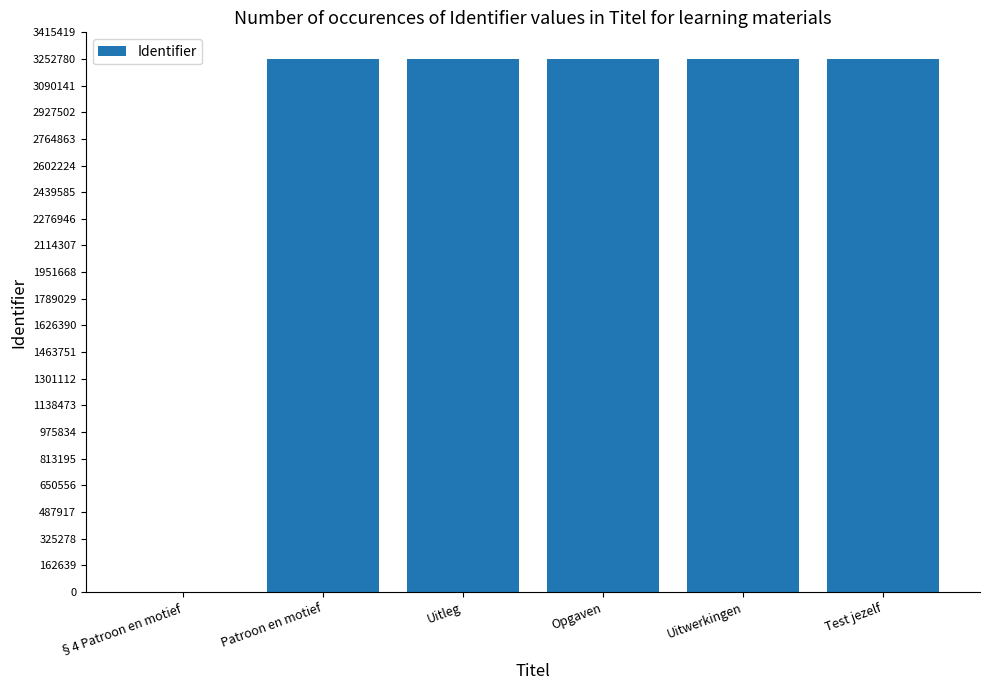

What is the greatest value displayed?

3252790